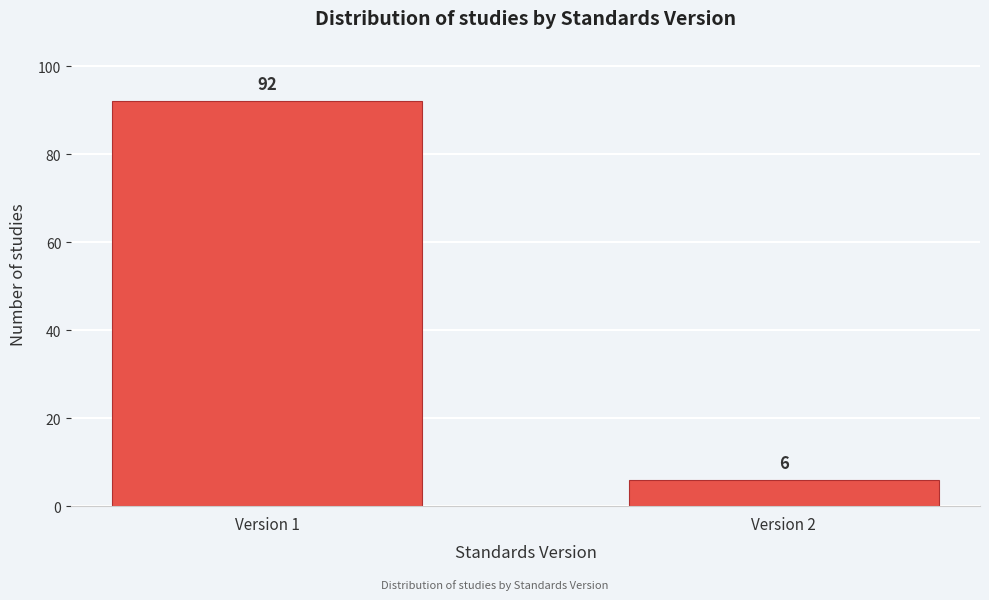

Reading left to right, list all the values displayed in this chart.

Version 1=92	Version 2=6